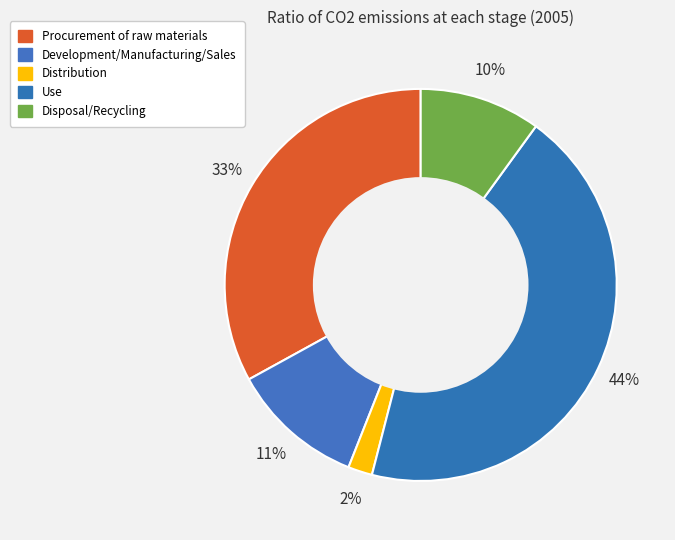

How many slices are in this pie chart?

5